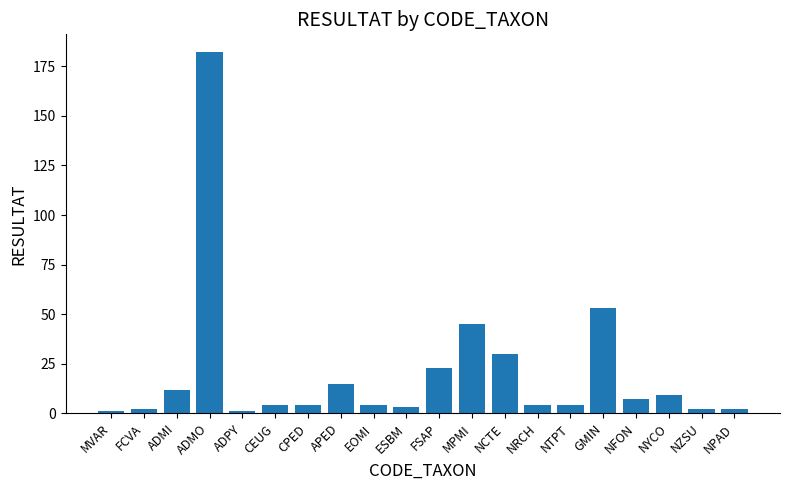

Where is the data nearest to the value 91?

GMIN